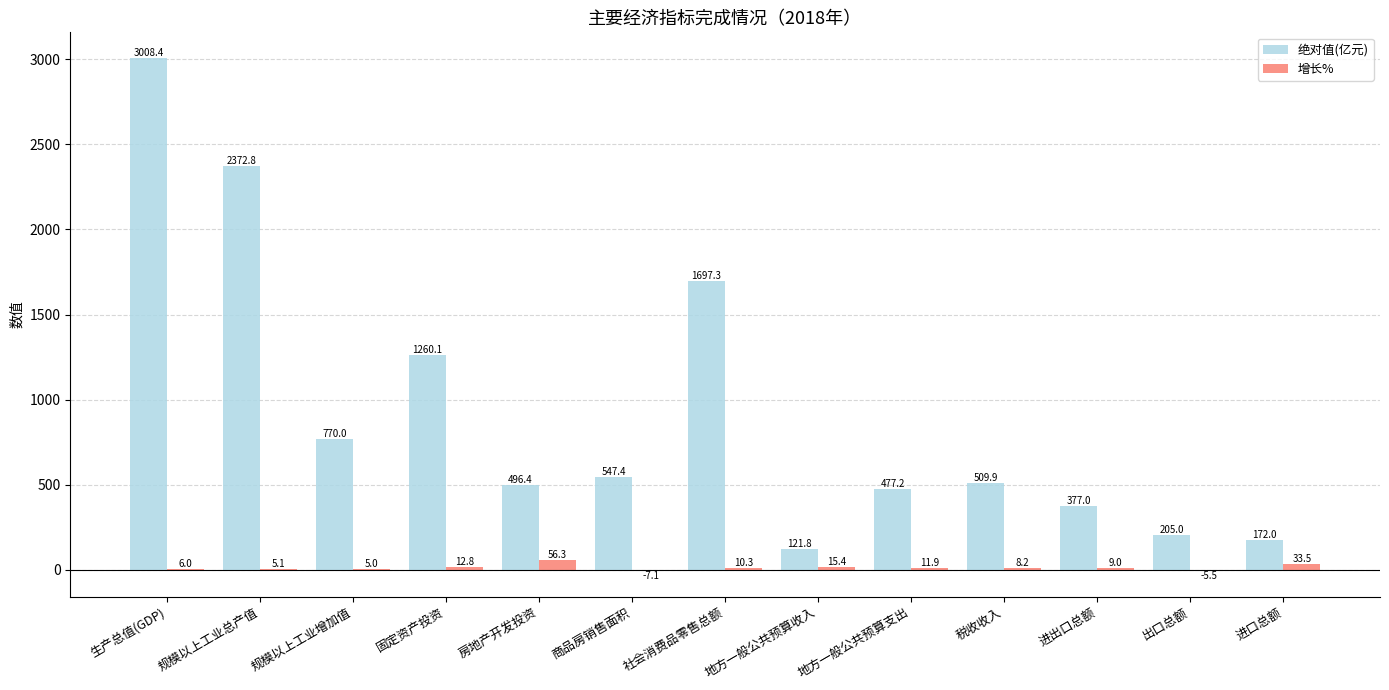

The 绝对值(亿元) series shows 297.1 at 地方一般公共预算支出. True or false?

False